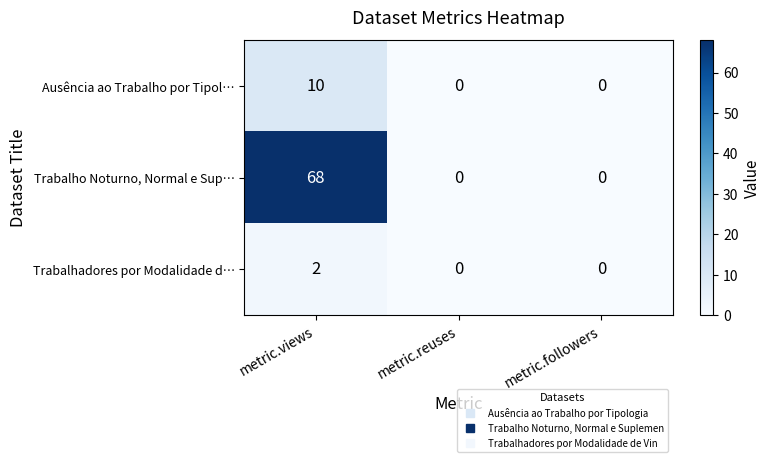

Which label corresponds to the largest value in the chart?

metric.views